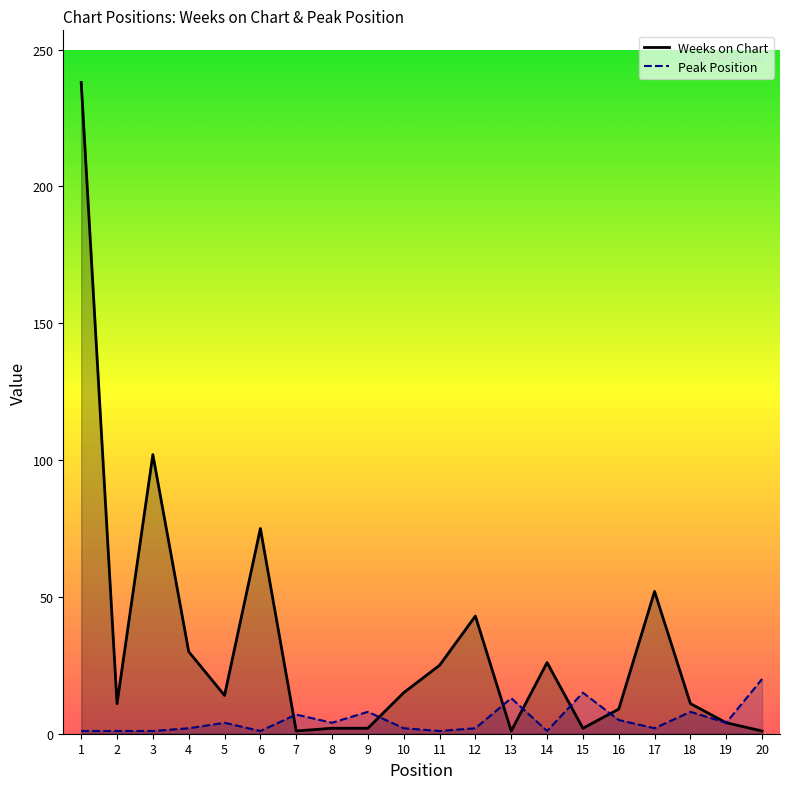

Where is Peak Position nearest to the value 10?

9